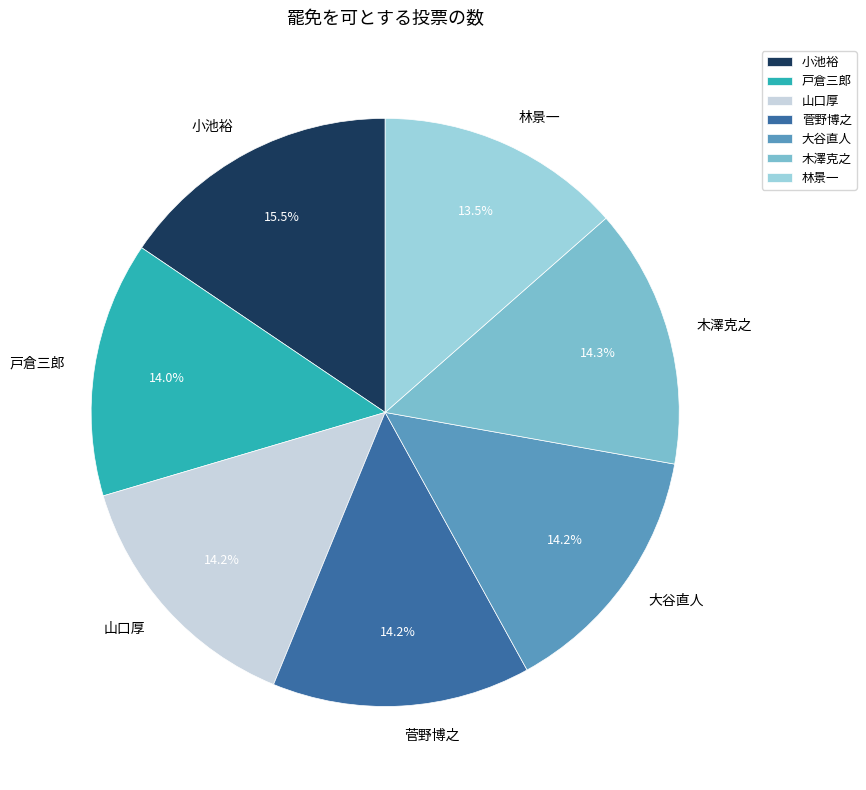

Which category has the biggest portion of the pie?

小池裕